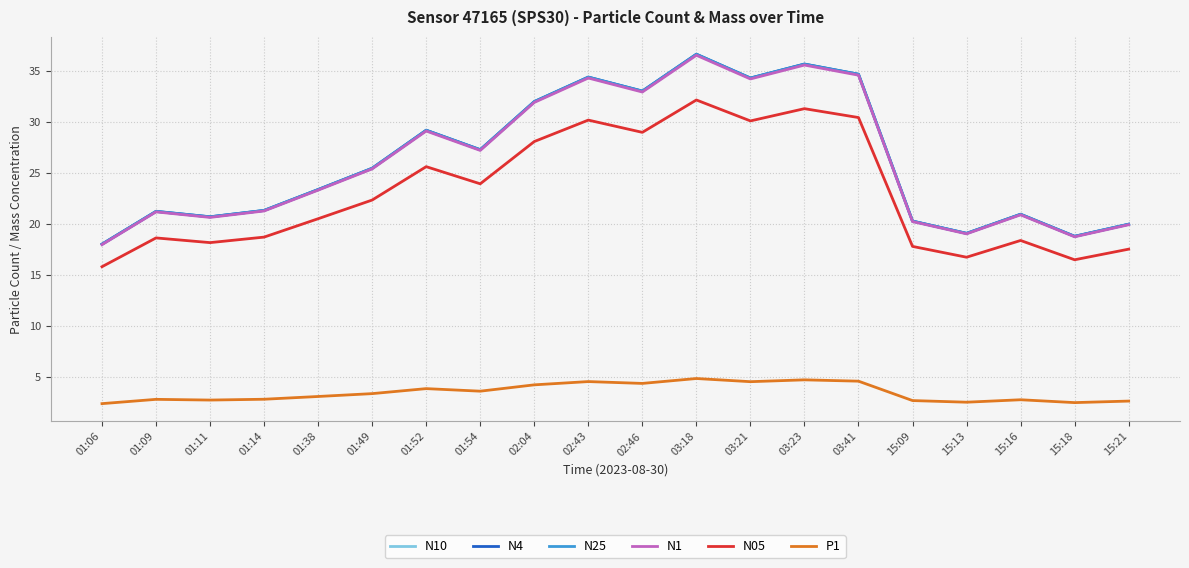

True or false: N4 has a value of 45.5 at 02:43.

False